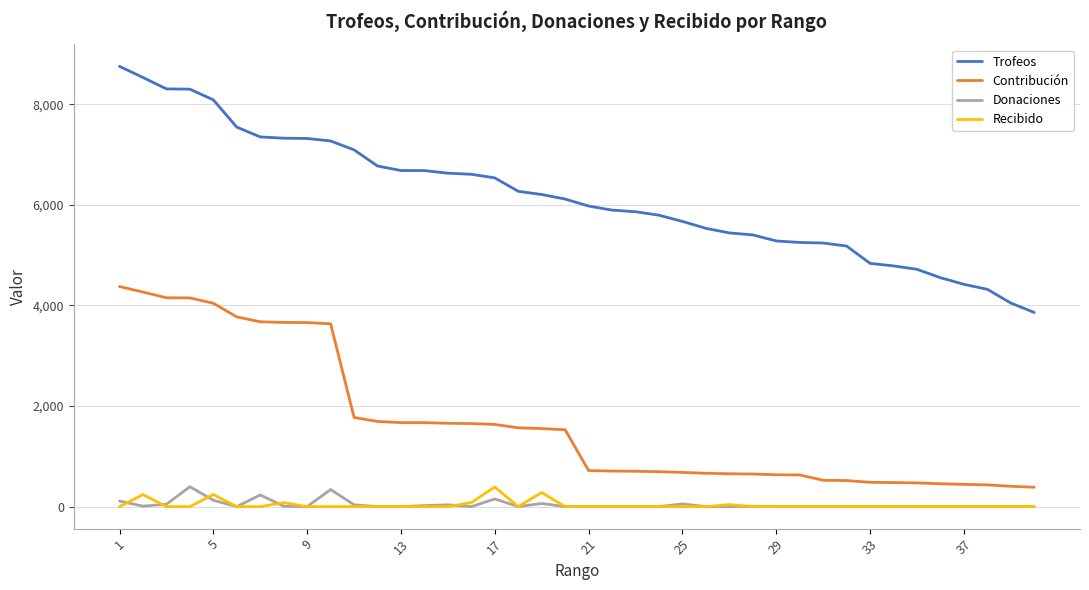

True or false: Contribución and Trofeos cross at least once.

False